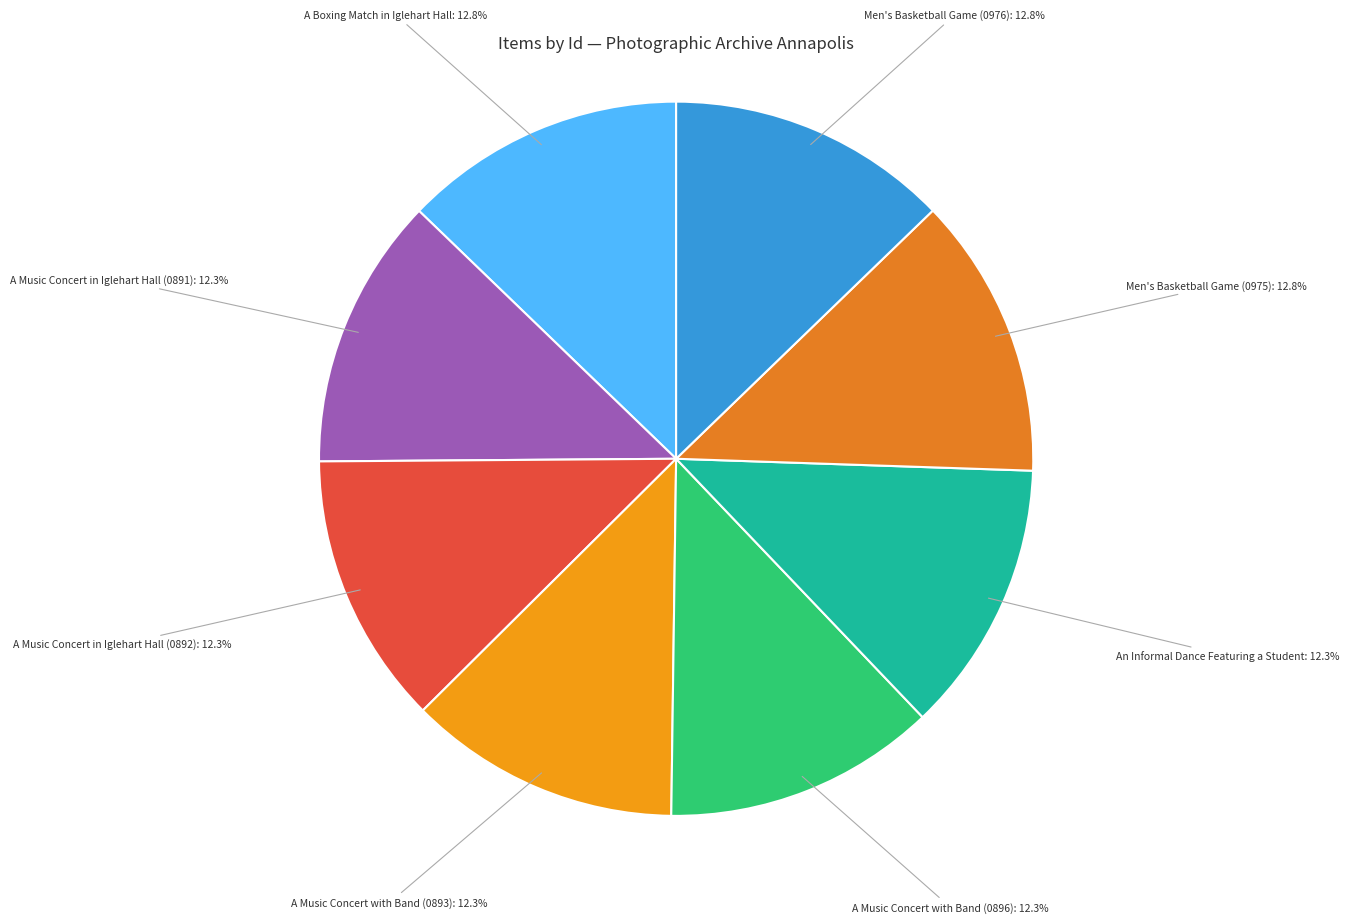

What portion of the pie excludes A Music Concert in Iglehart Hall (0891)?

87.7%